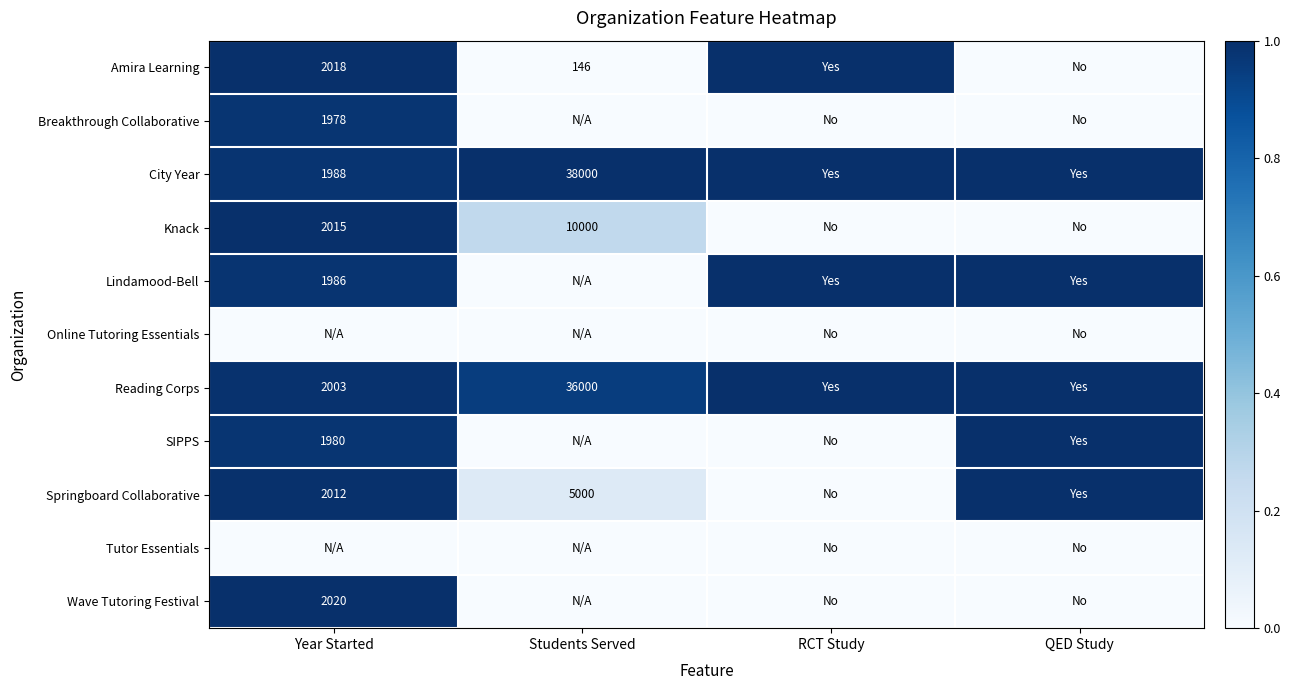

What is the sum of the Knack values at Students Served and Year Started?

12015